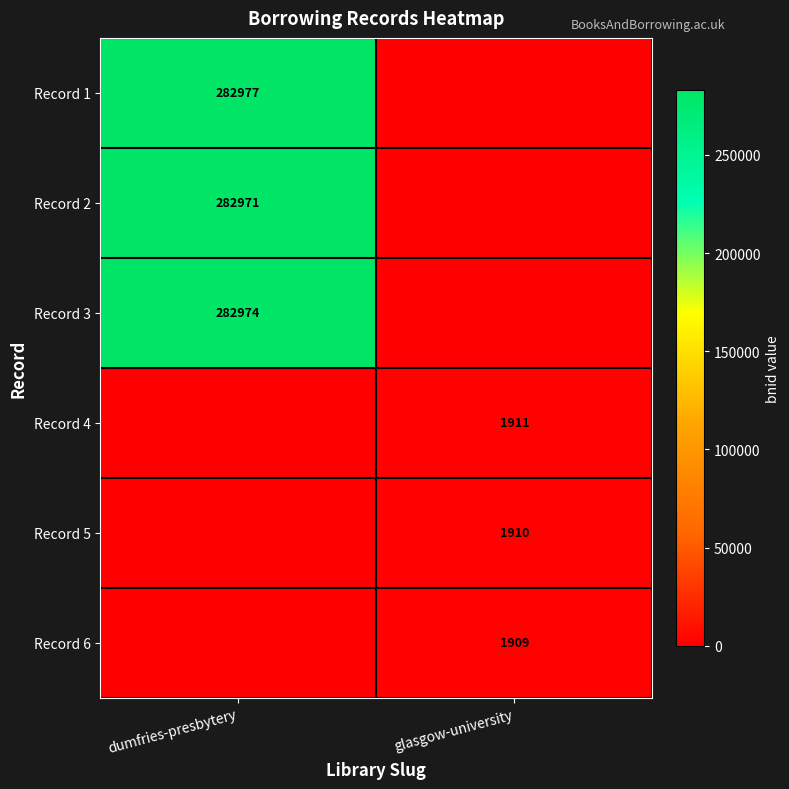

Which label corresponds to the smallest value in the chart?

glasgow-university